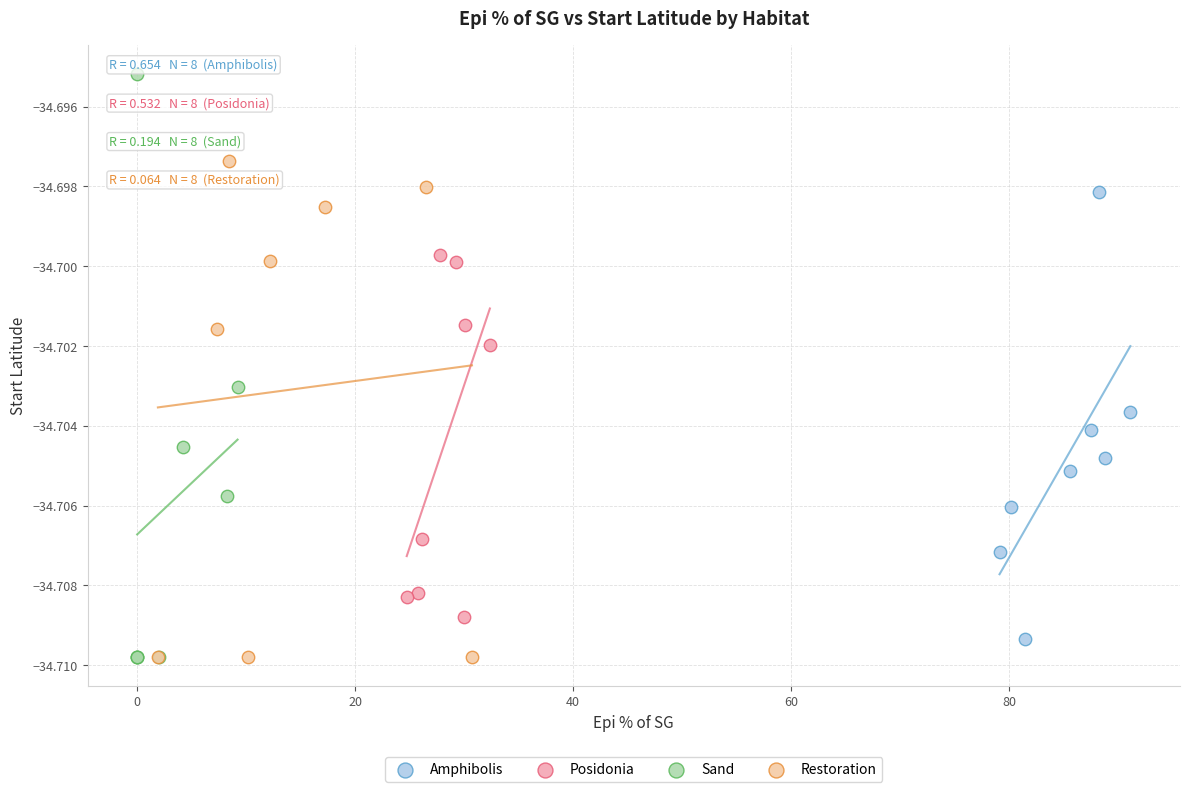

Which series reaches the maximum Y coordinate?

Sand